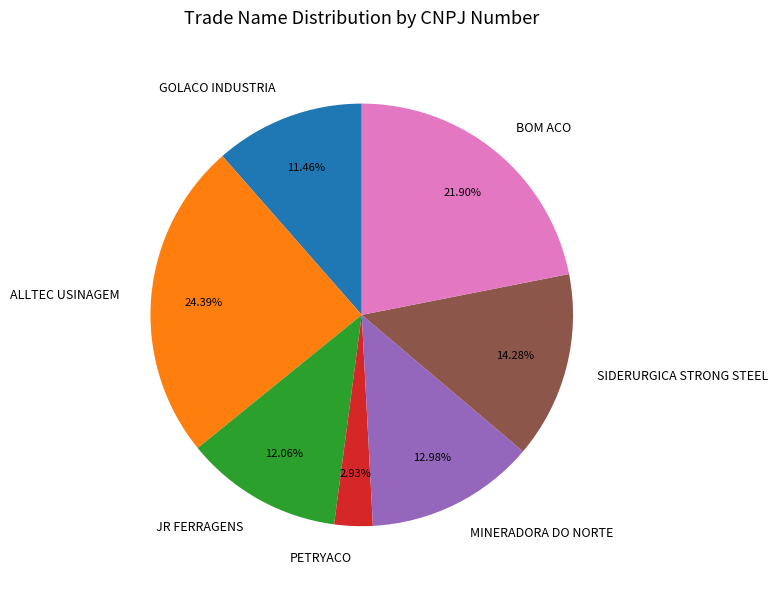

Approximately how many times larger is the value at GOLACO INDUSTRIA compared to ALLTEC USINAGEM?

0.5